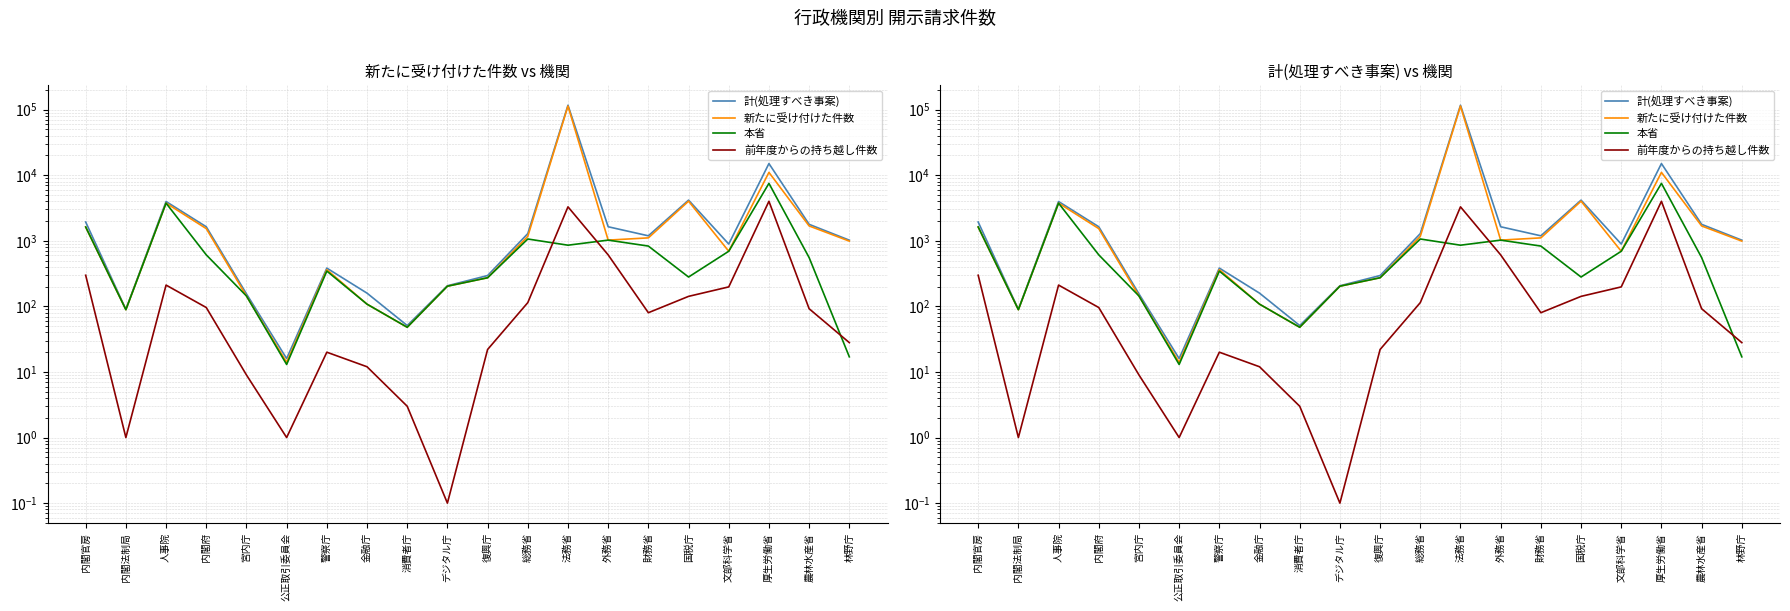

True or false: 新たに受け付けた件数 and 本省 cross at least once.

False